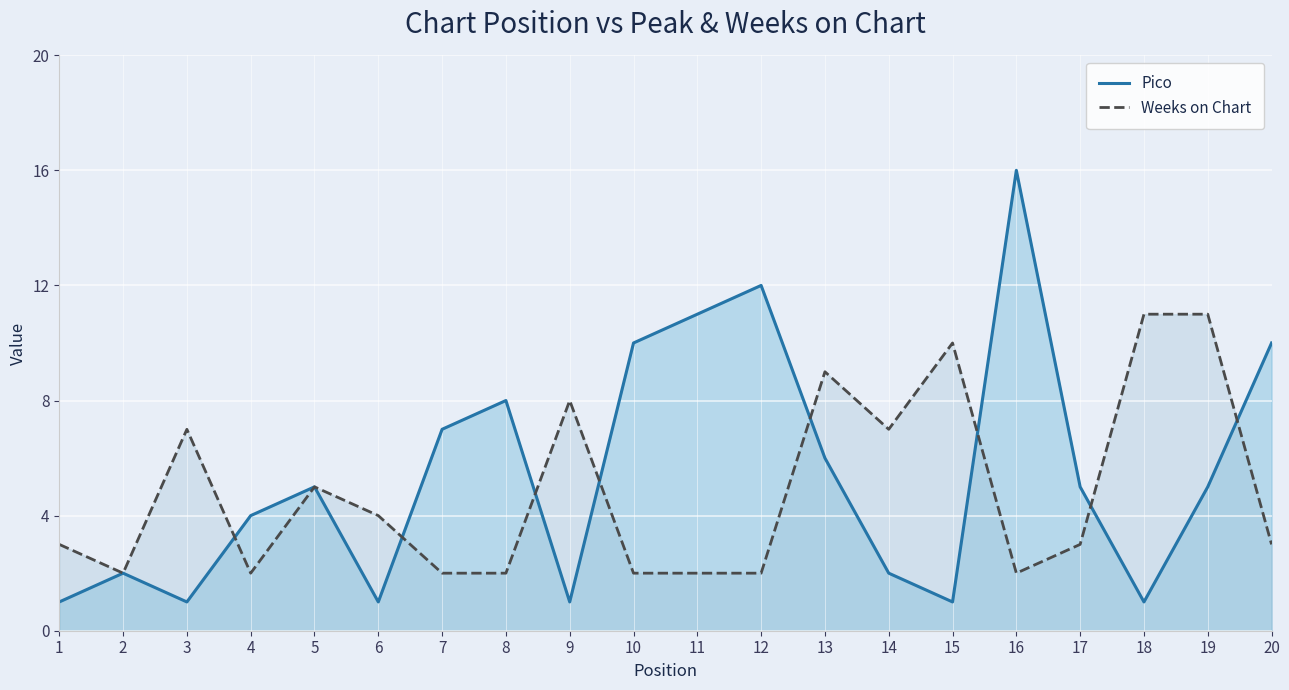

In Pico, how many points are lower than both neighbors (excluding endpoints)?

5